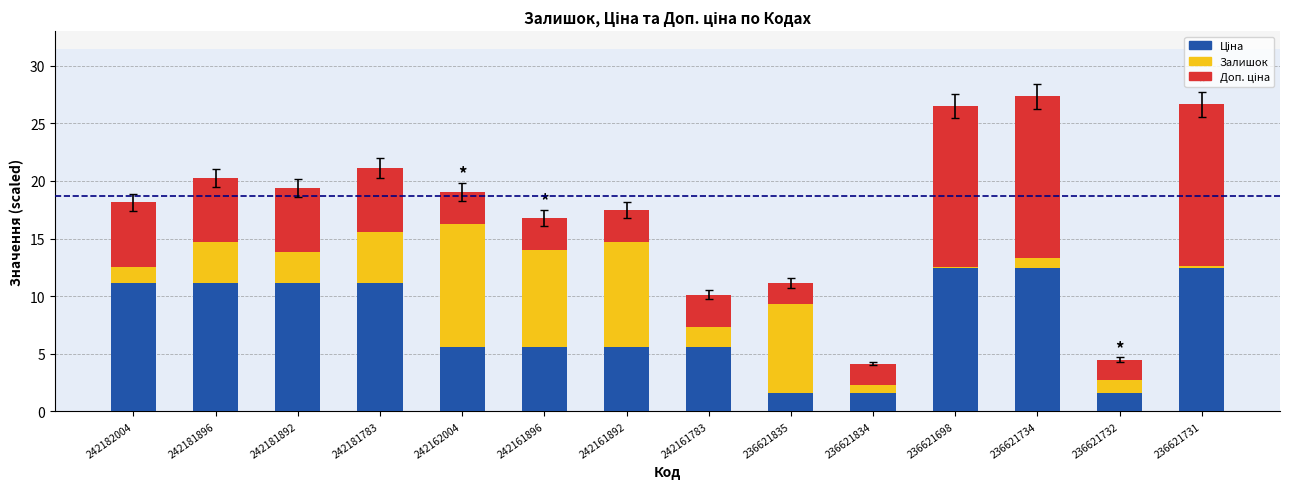

What is the total value across all series at 236621835?

11.1